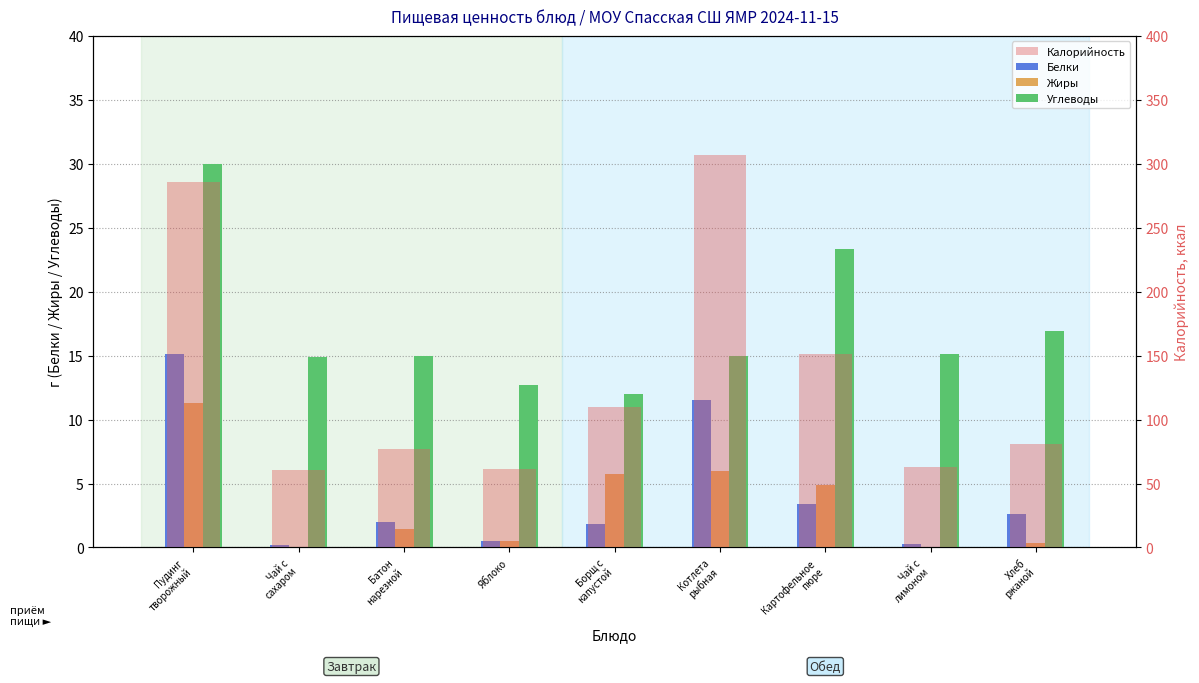

Rank the series at Чай с
сахаром from lowest to highest value.

Жиры, Белки, Углеводы, Калорийность